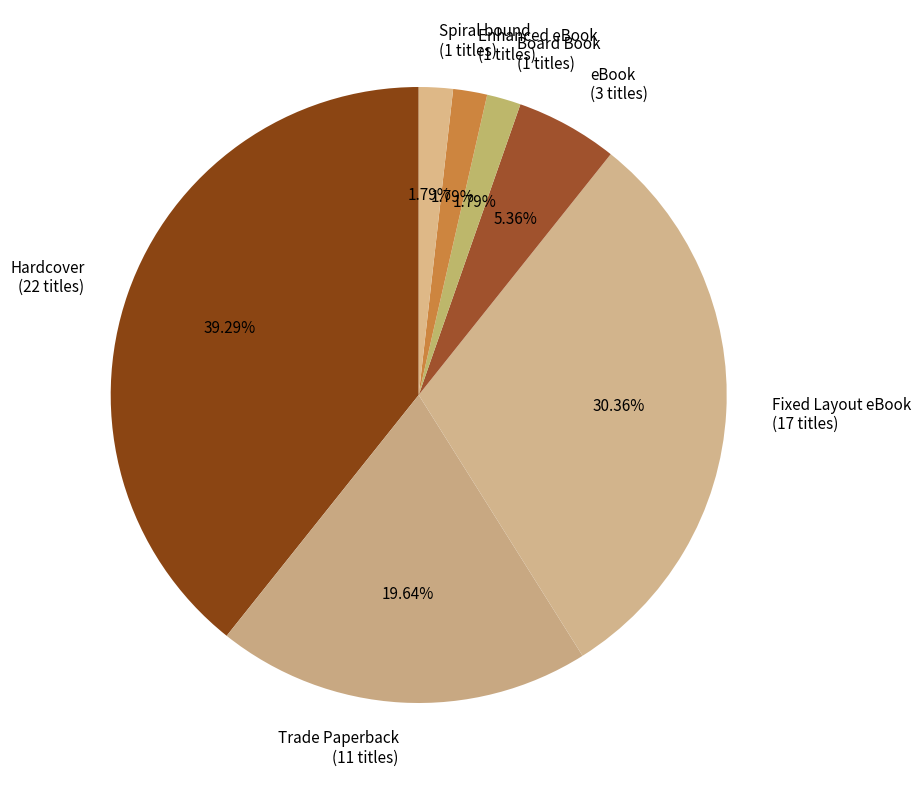

To the nearest percent, what percentage of the pie is Fixed Layout eBook?

30%